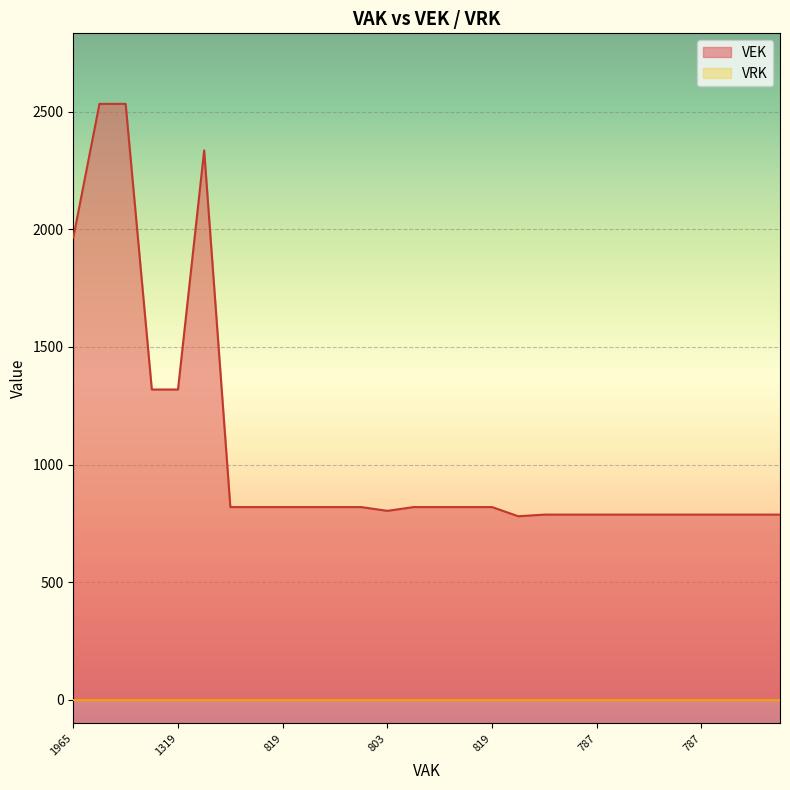

What is the smallest value displayed?

0